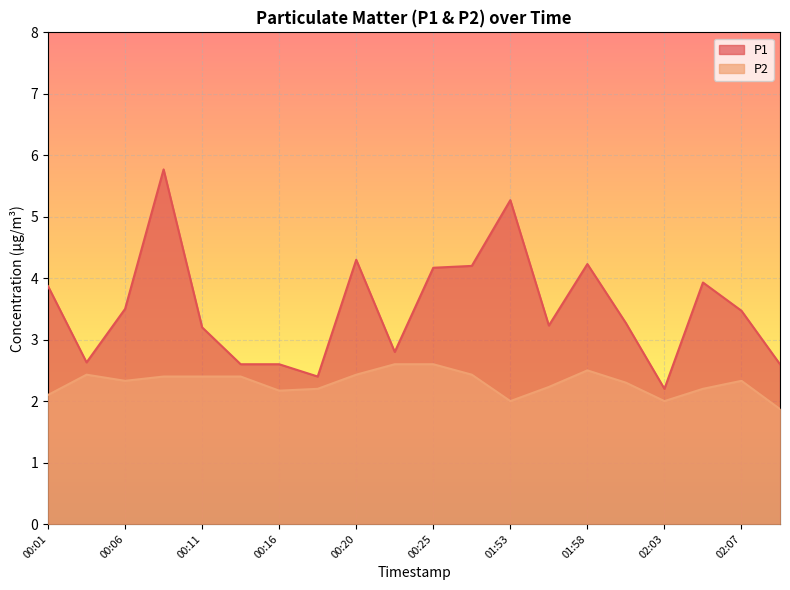

What is the spread (max minus min) of values at 00:01?

1.8